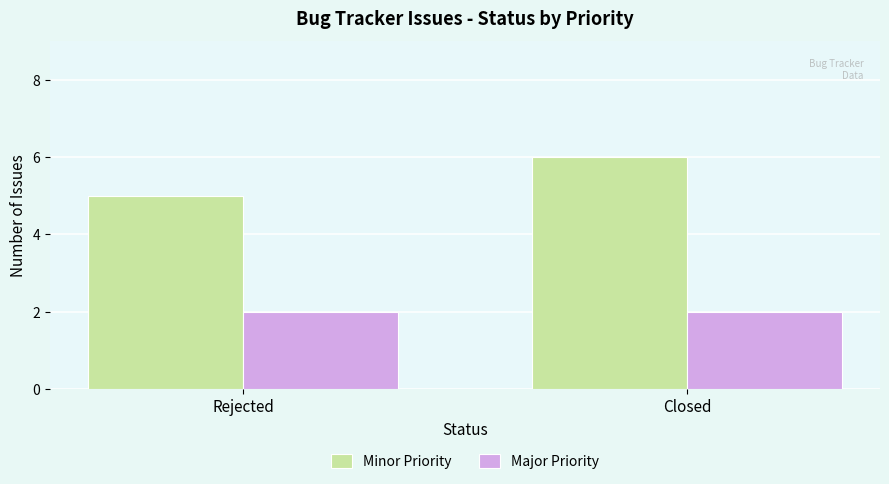

Between Rejected and Closed, which series saw the biggest shift?

Minor Priority